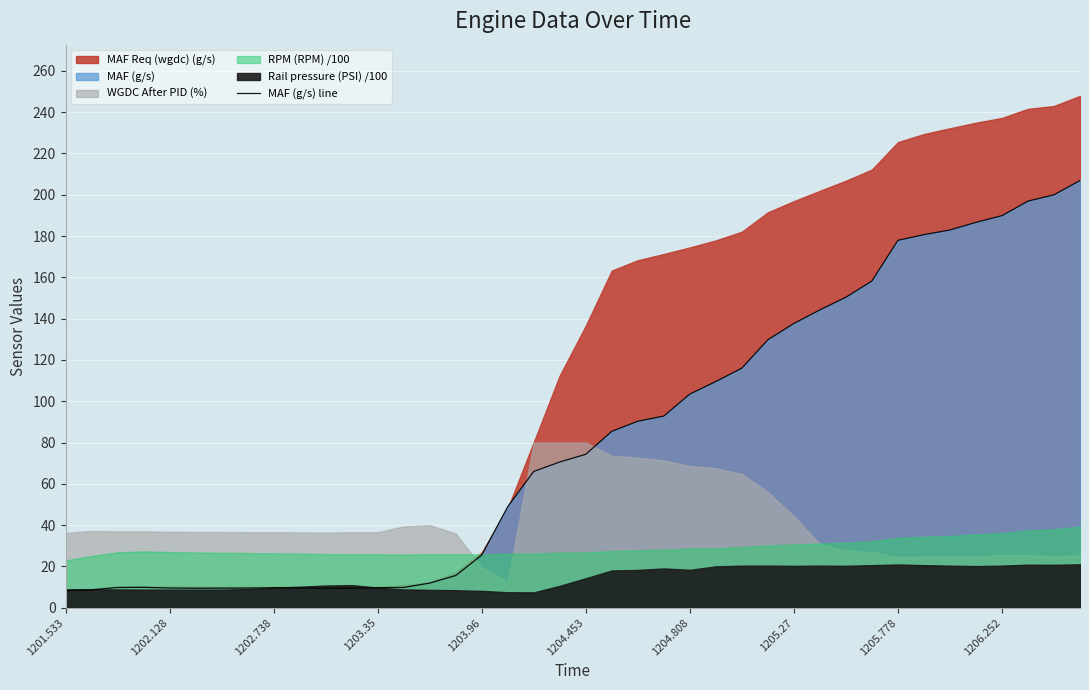

What is the difference between the maximum and minimum values?

198.6